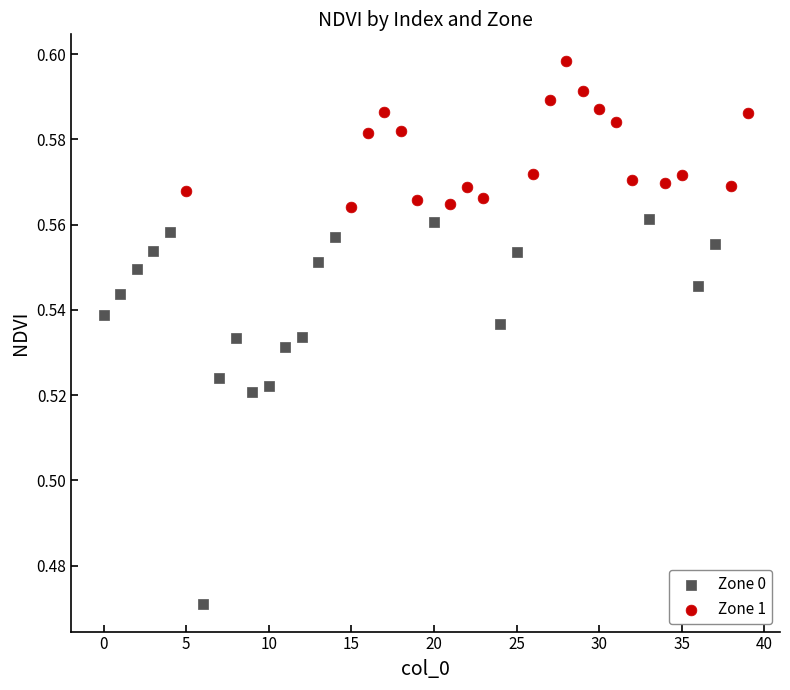

What are all the series names shown in the legend?

Zone 0, Zone 1